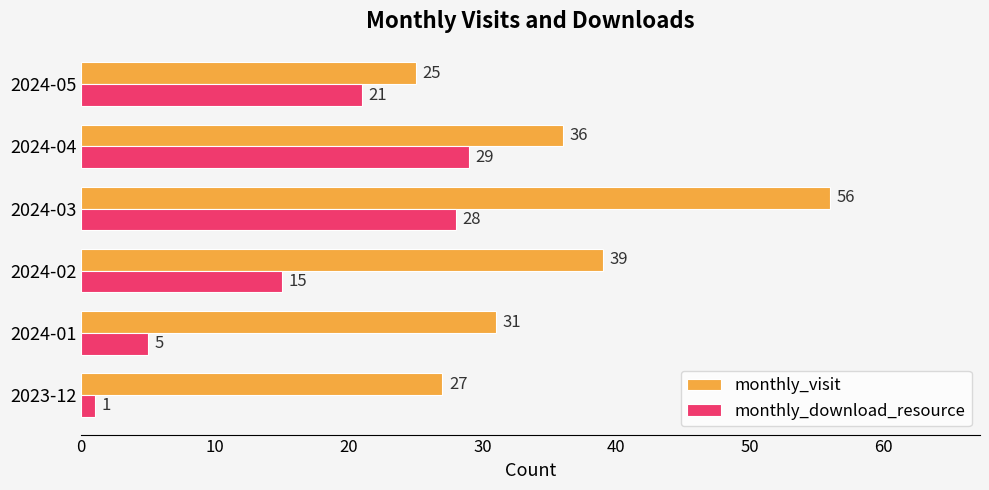

What is the smallest value displayed?

1